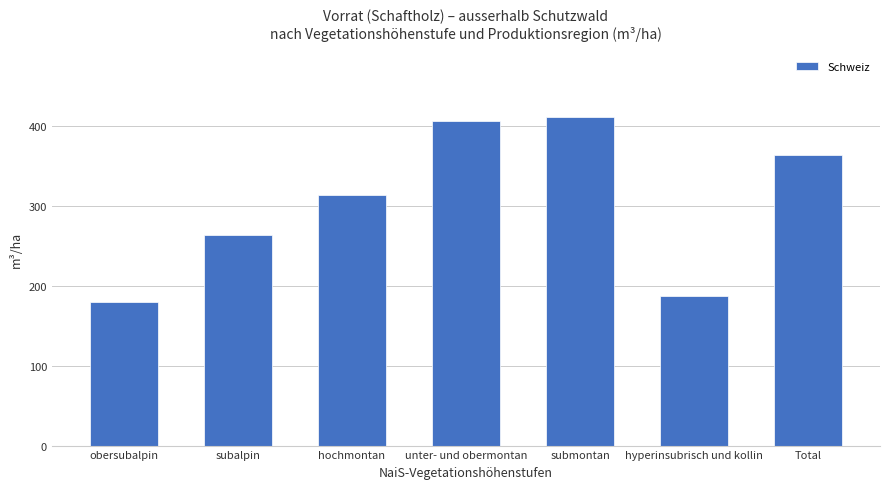

Is it true that the value at hyperinsubrisch und kollin is 187.6?

True